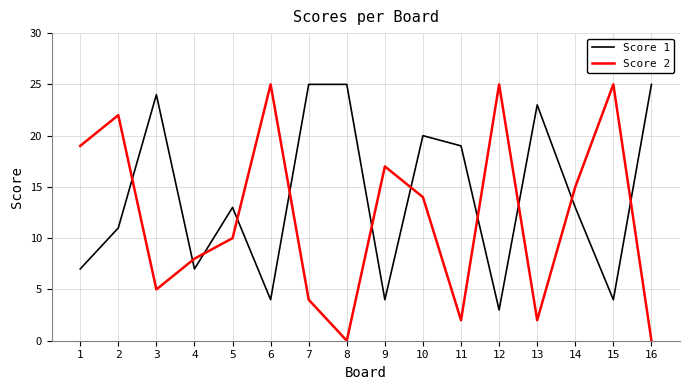

The value of Score 1 at 13 is 41. True or false?

False